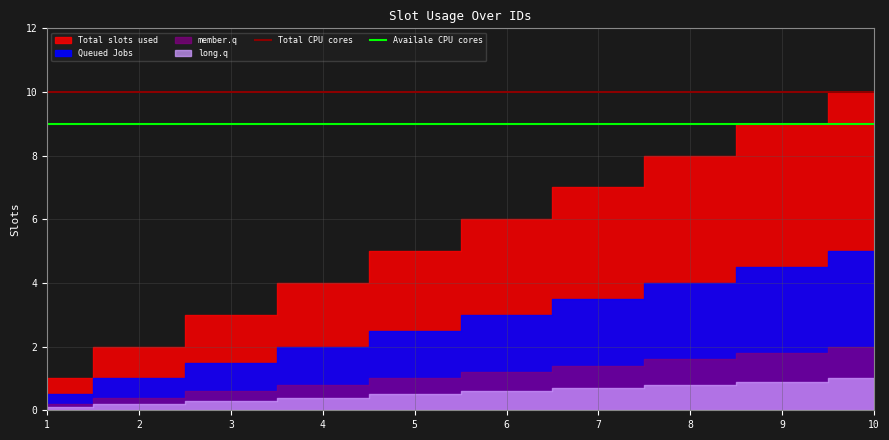

Read the Availale CPU cores value at 8.

9